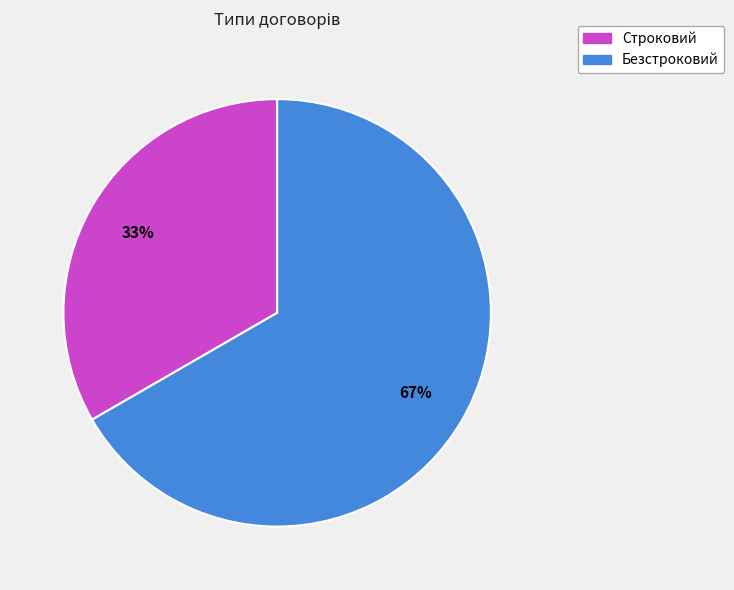

What is the ratio of the value at Строковий to the value at Безстроковий?

0.5